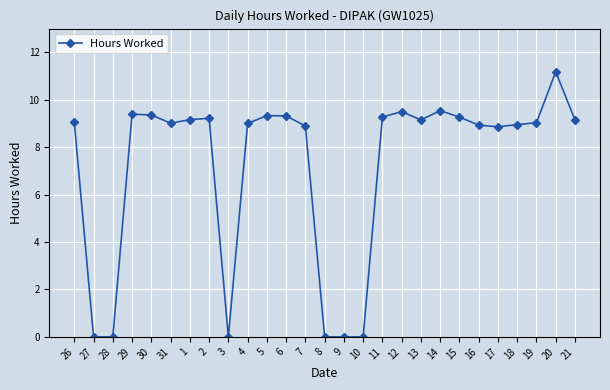

Is it true that the value at 30 is 2.5?

False